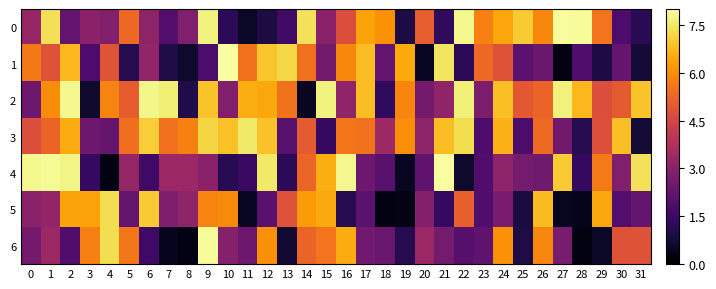

At how many categories does at least one series exceed 6?

28